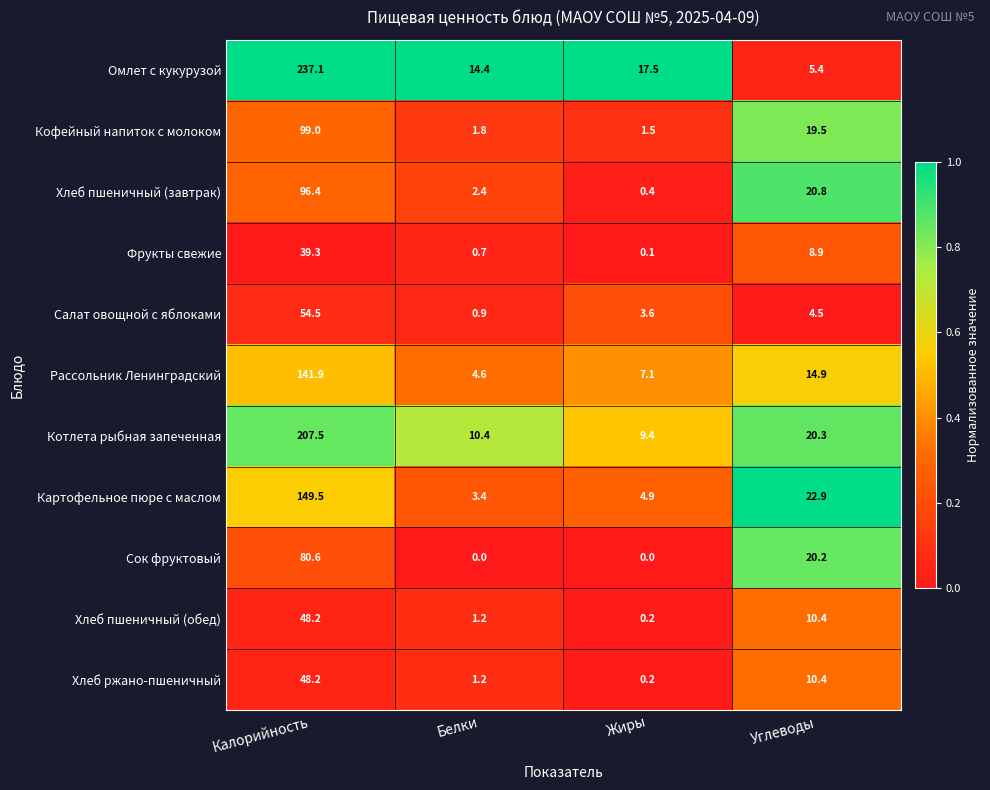

What is the difference between the Рассольник Ленинградский values at Белки and Углеводы?

10.3